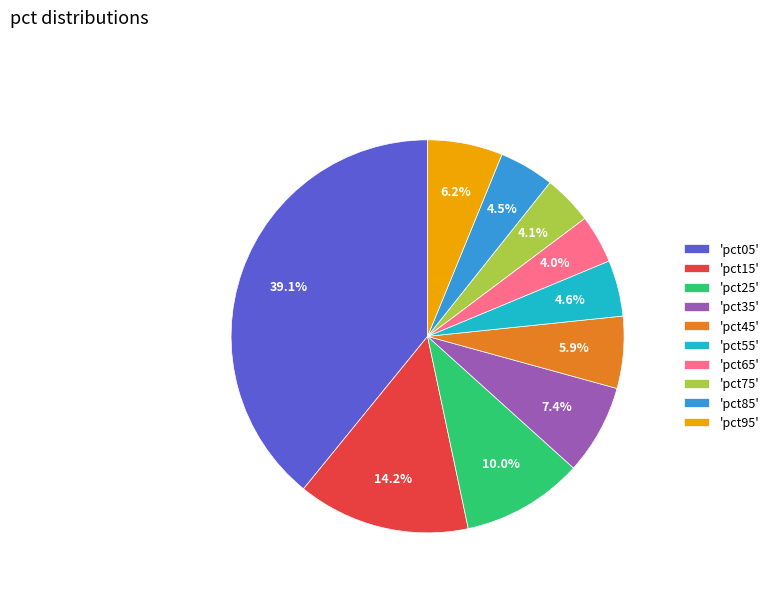

What is the largest slice in the pie chart?

'pct05'